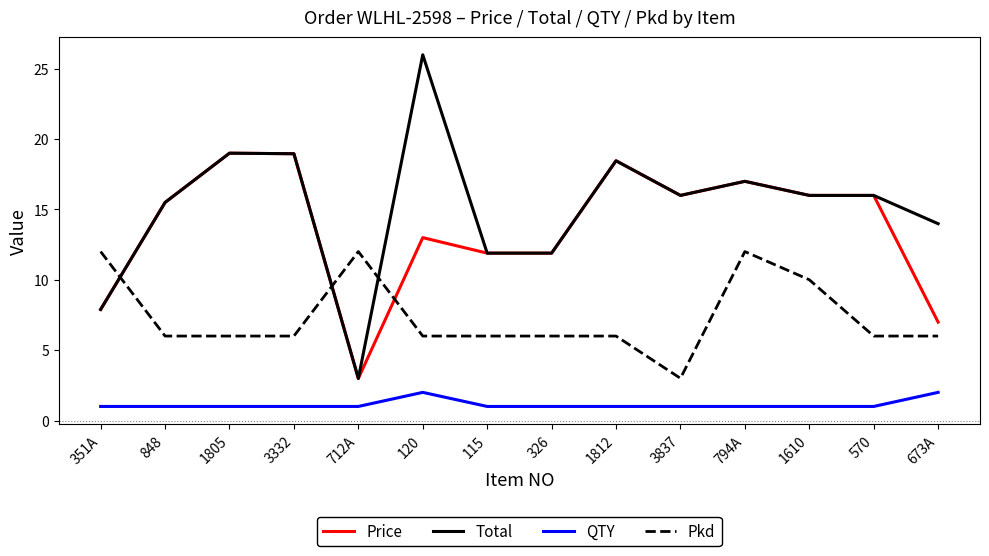

What position from the left is 848?

2